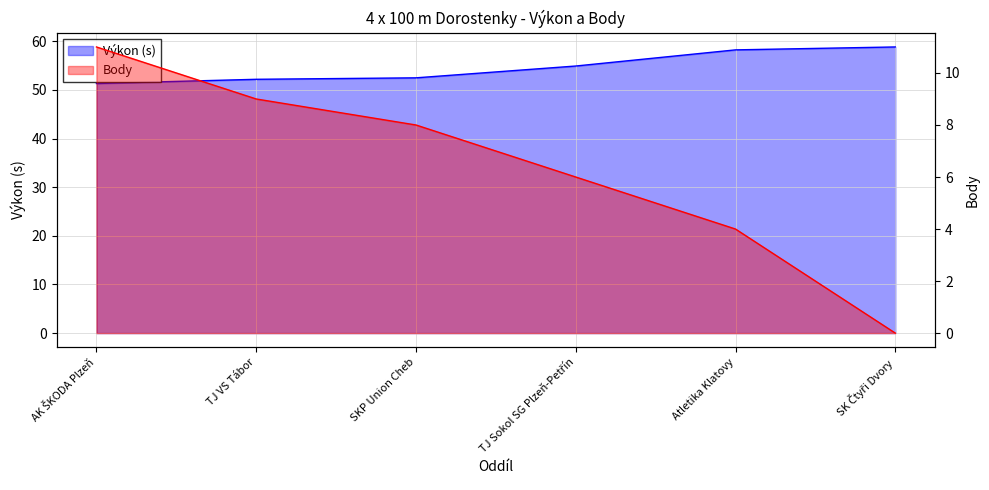

True or false: Výkon has more than 0 interior local peaks.

False